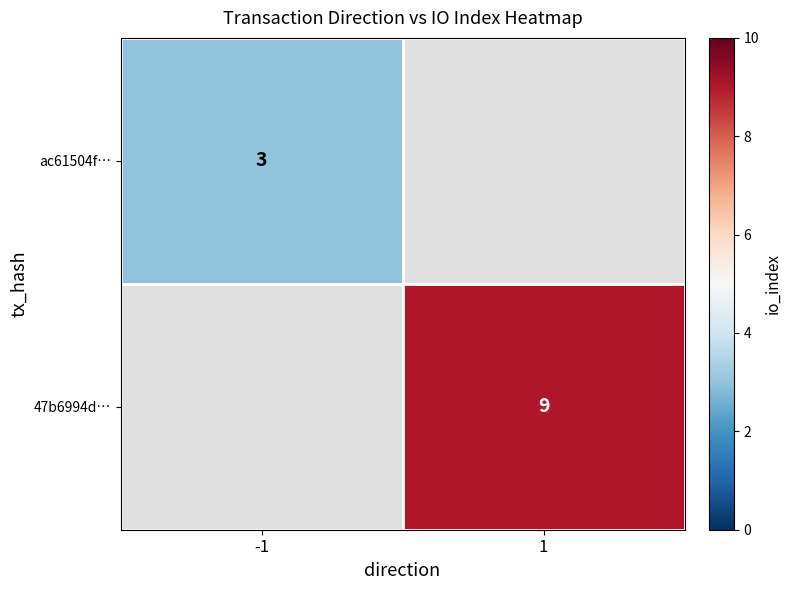

Is it true that 47b6994d… equals 14 at 1?

False